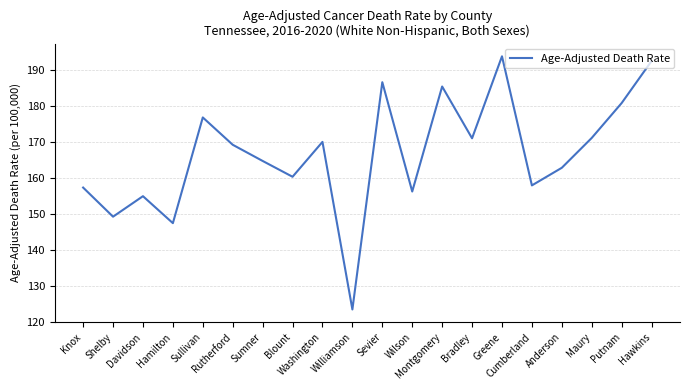

The value at Greene is 296.9. True or false?

False